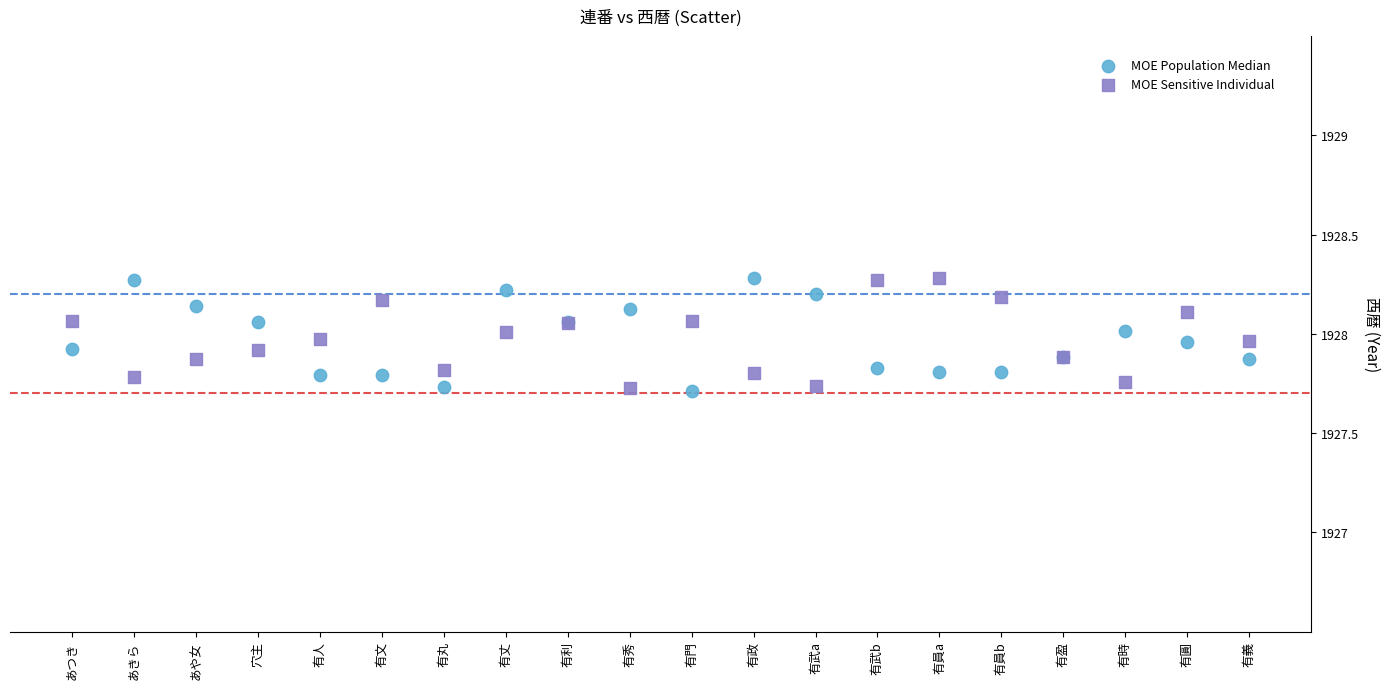

What is the X range (max minus min) for the scatter plot?

19.0